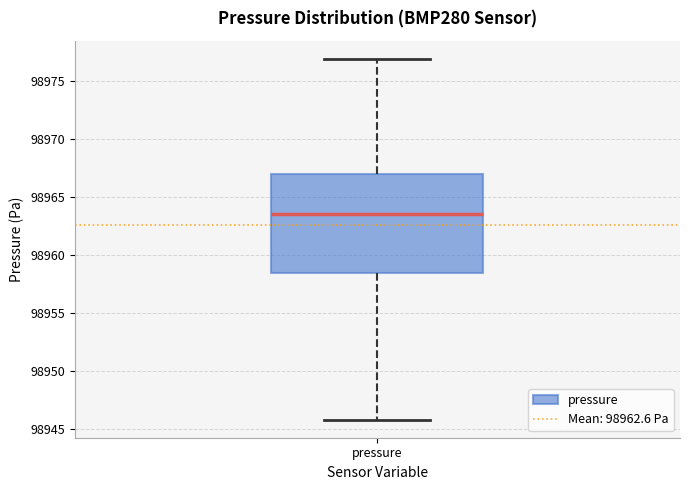

Read this box plot against the y-axis: the position of the median line, the range covered by the box, and the ends of both whiskers. The values are not printed on the chart, so give them approximately, as read against the axis.

median 98963.5, box 98958.5 to 98967.0, whiskers 98946.0 to 98977.0